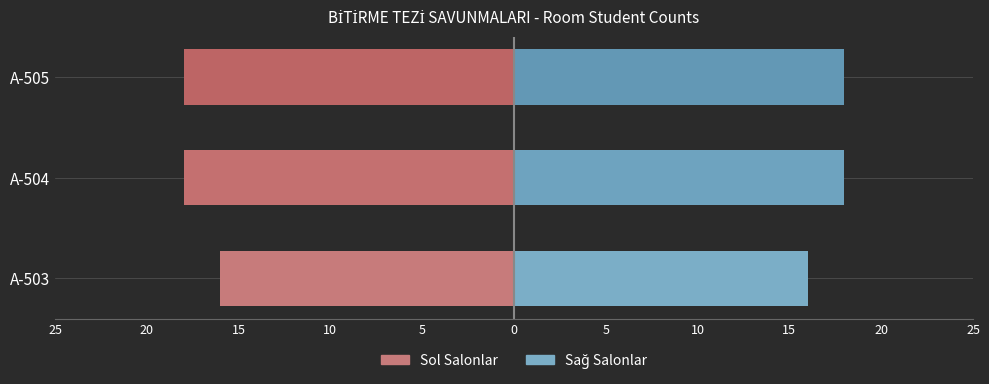

What is the difference between the maximum and minimum values?

2